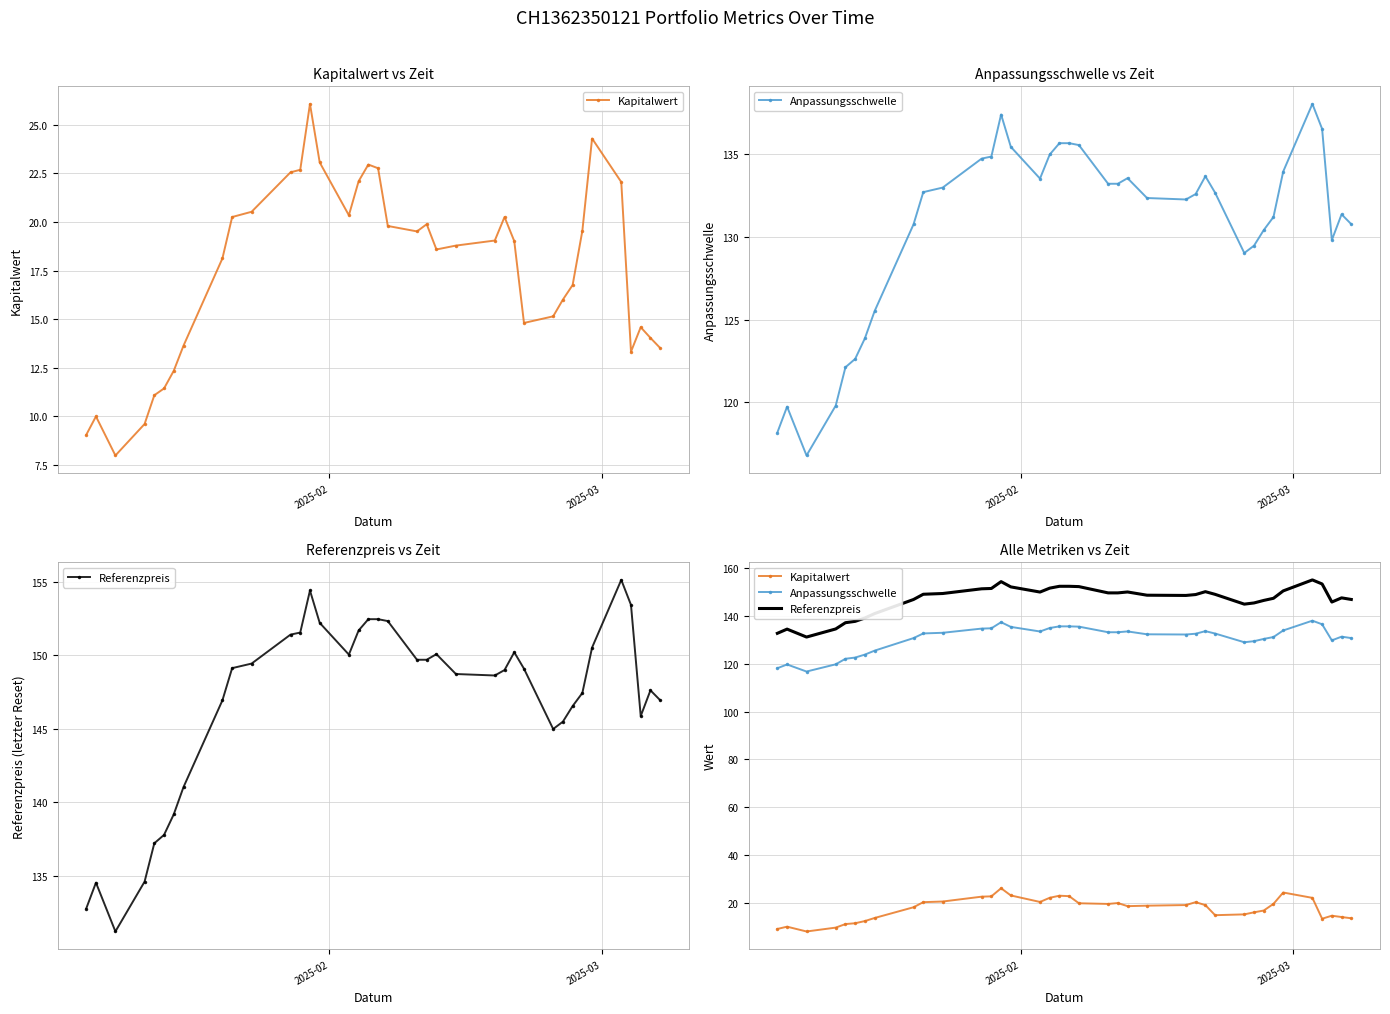

What are all the series names shown in the legend?

Kapitalwert, Anpassungsschwelle, Referenzpreis